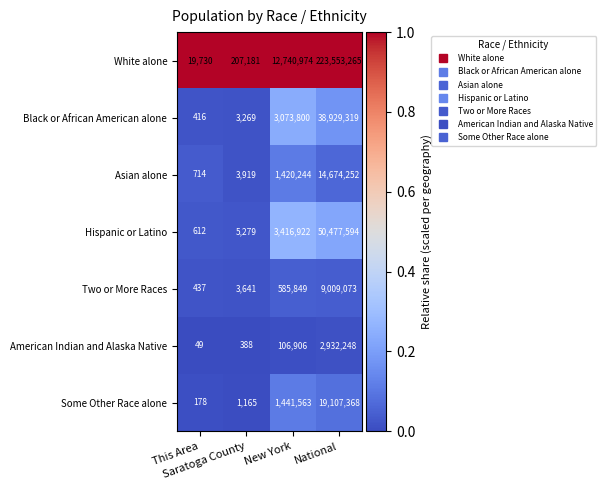

What is the difference between the maximum and minimum values in the White alone series?

223533535